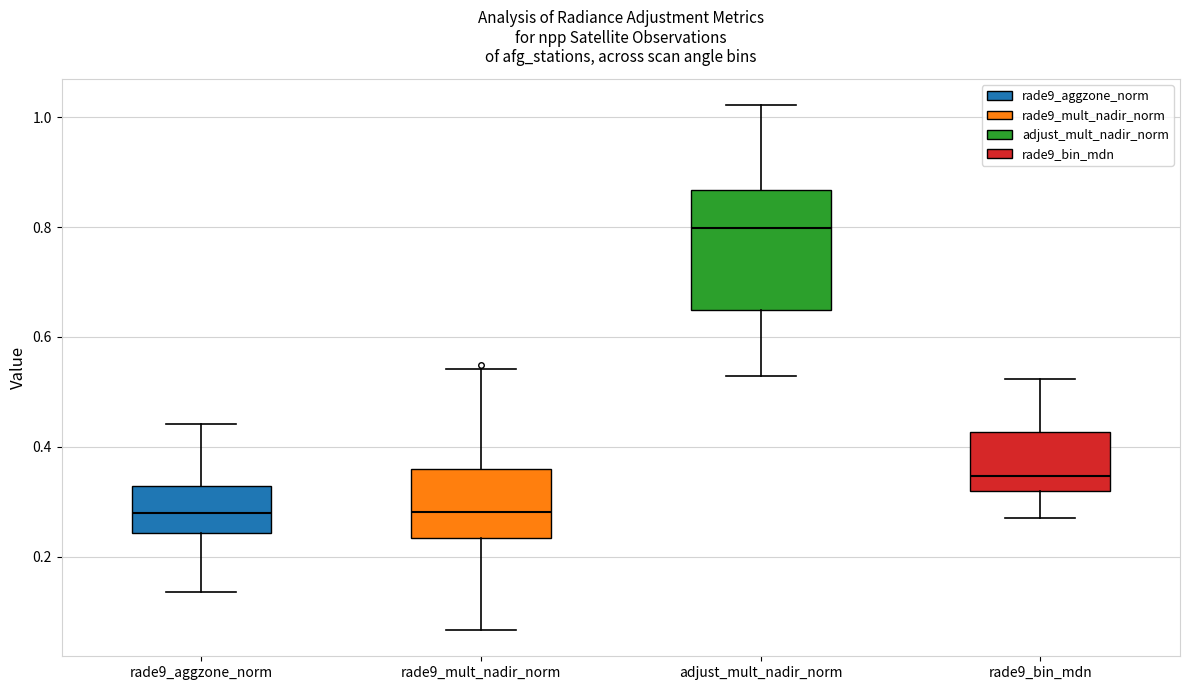

Where does the upper whisker of the box for adjust_mult_nadir_norm end on the y-axis? The values are not printed on the chart, so give them approximately, as read against the axis.

1.02